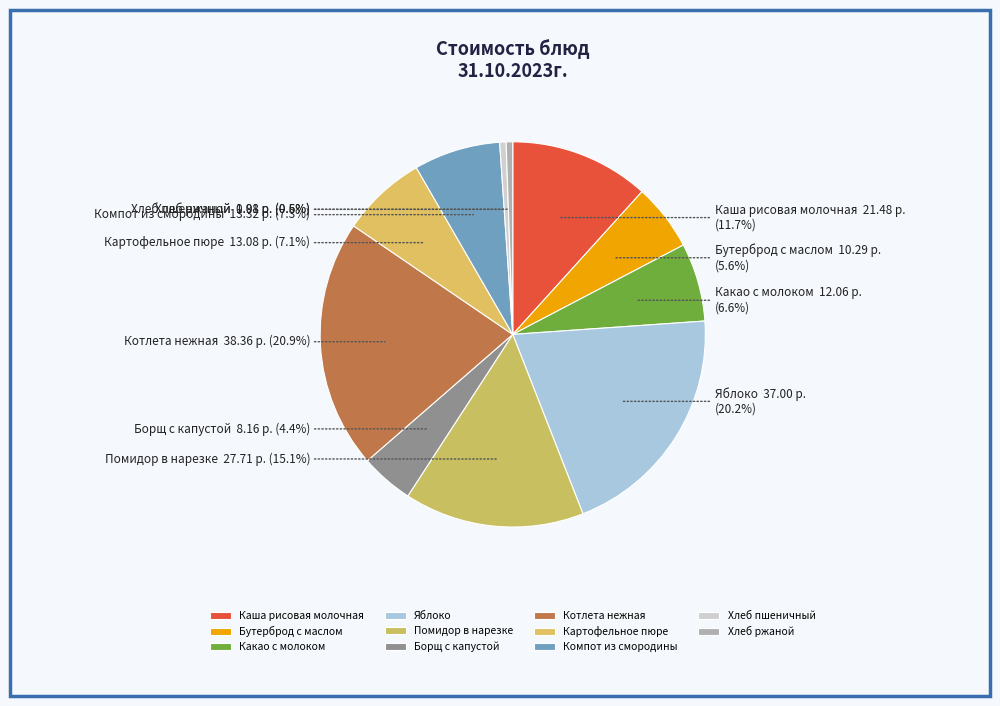

What percentage do Какао с молоком and Бутерброд с маслом together represent?

12.2%